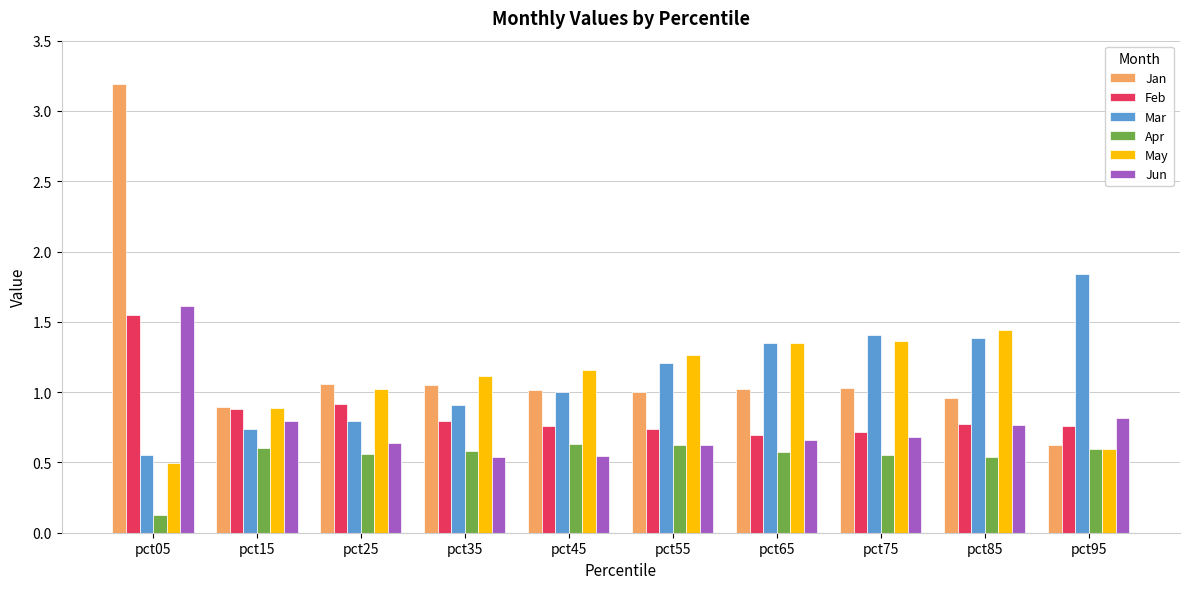

Which series has the widest spread of values?

Jan